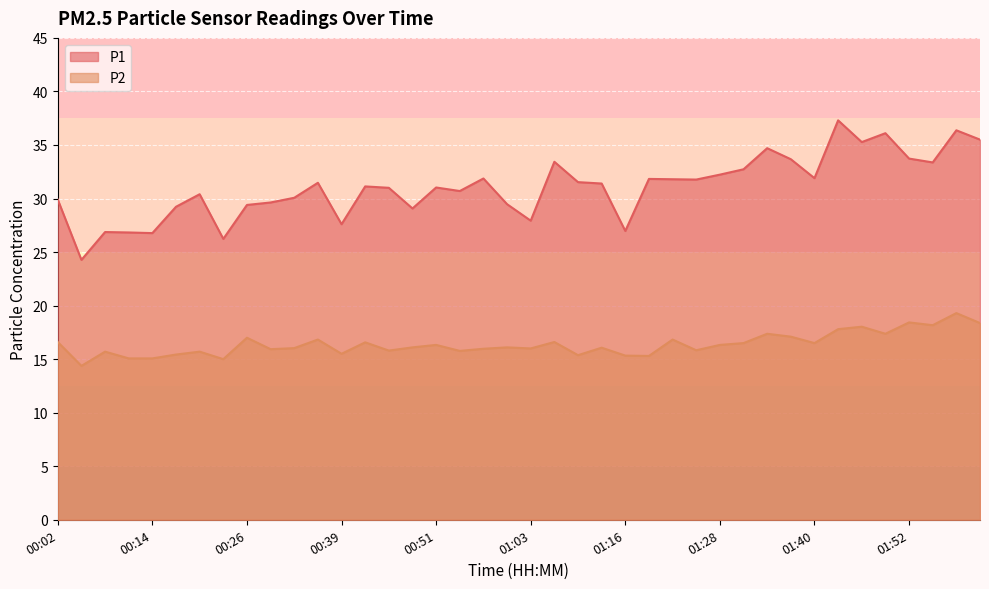

True or false: P2 and P1 intersect in this chart.

False